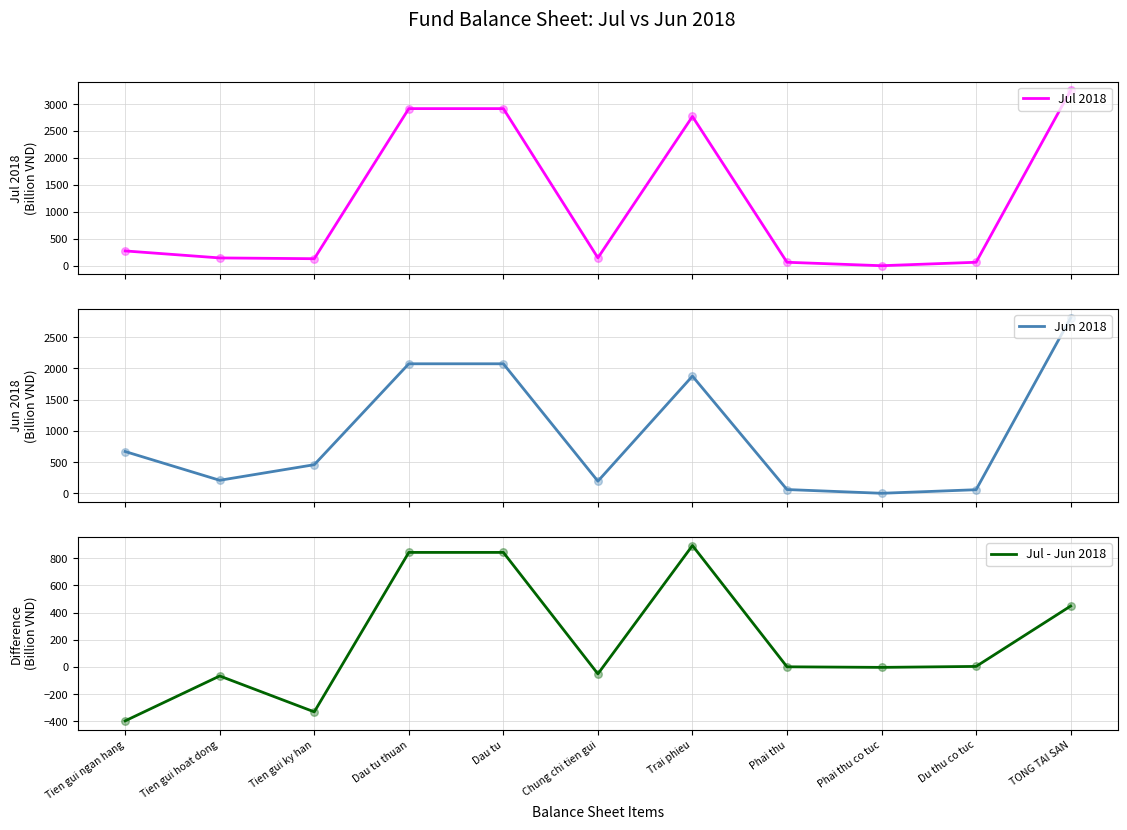

Which series has the largest total across all categories?

Jul 2018